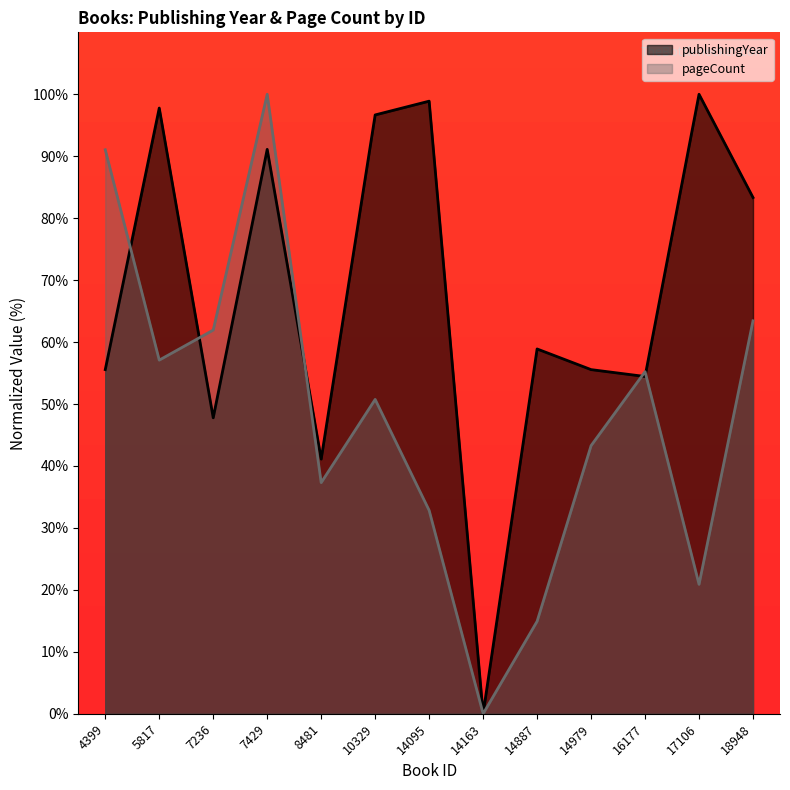

Is it true that pageCount equals 37.3 at 8481?

True